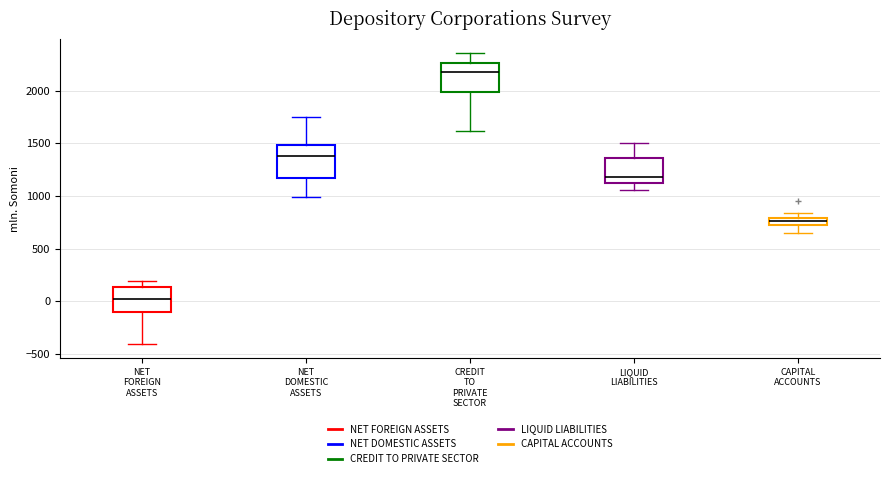

Which box's median line is the highest?

CREDIT TO PRIVATE SECTOR